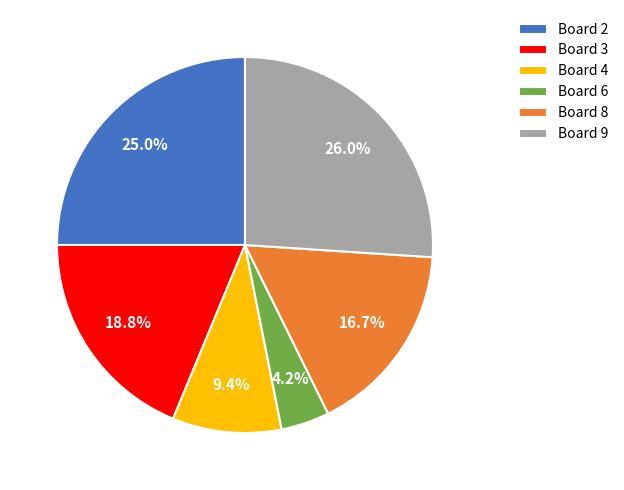

To the nearest percent, what percentage of the pie is Board 3?

19%